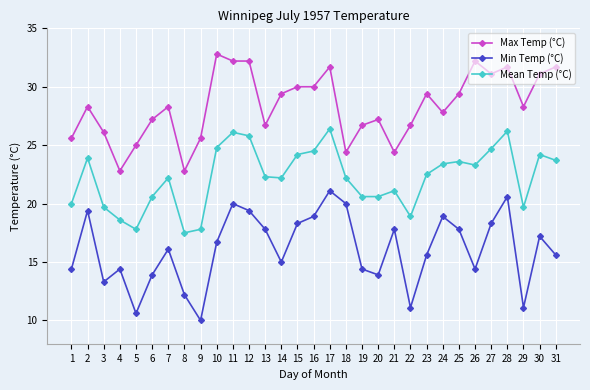

Which series has the largest range (max minus min)?

Min Temp (°C)